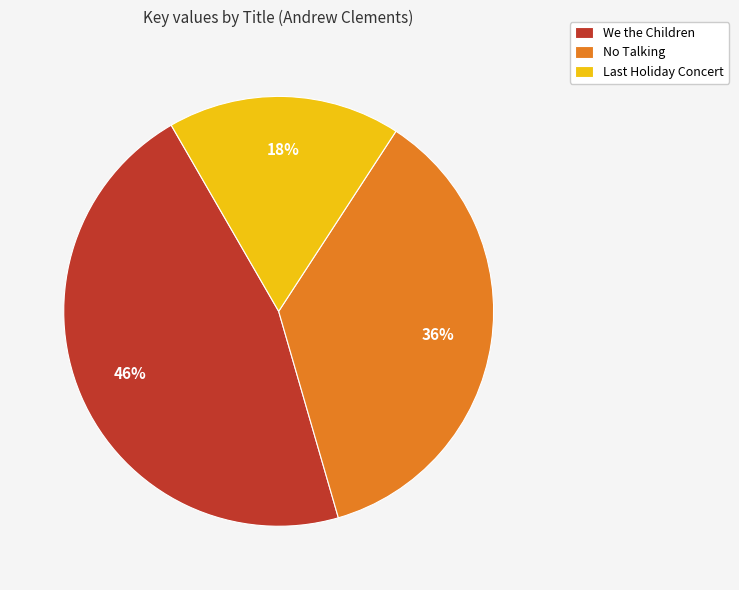

Rank the categories by value from highest to lowest.

We the Children, No Talking, Last Holiday Concert